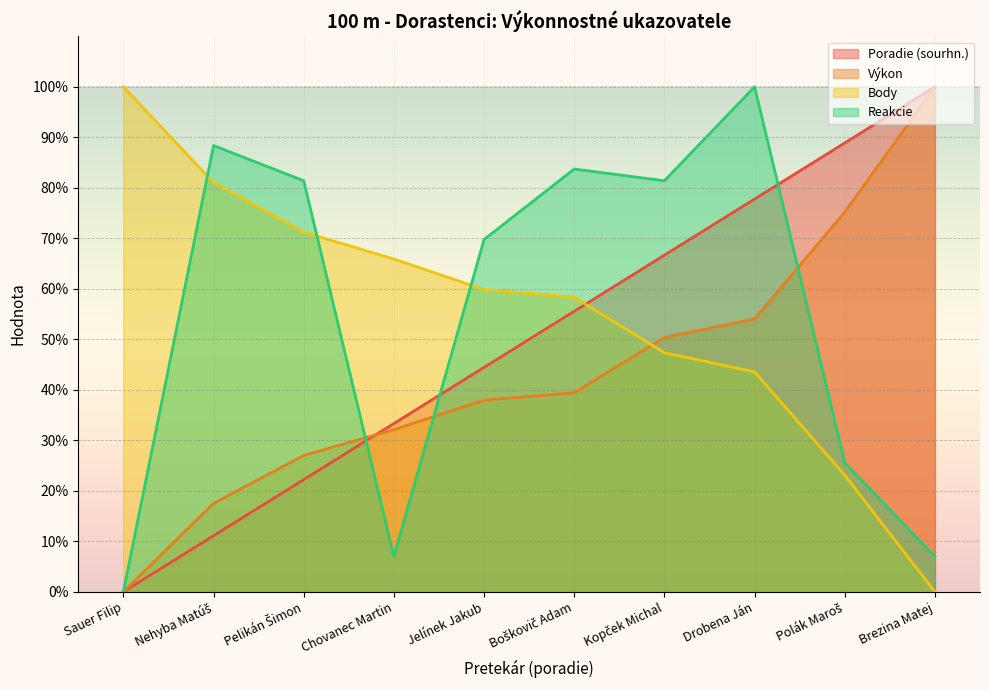

What is the difference between the Reakcie values at Jelínek Jakub and Brezina Matej?

62.8